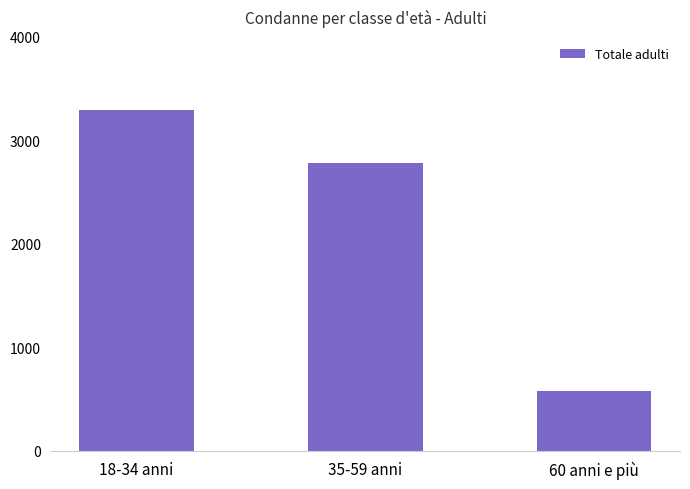

Between 35-59 anni and 18-34 anni, which is larger?

18-34 anni